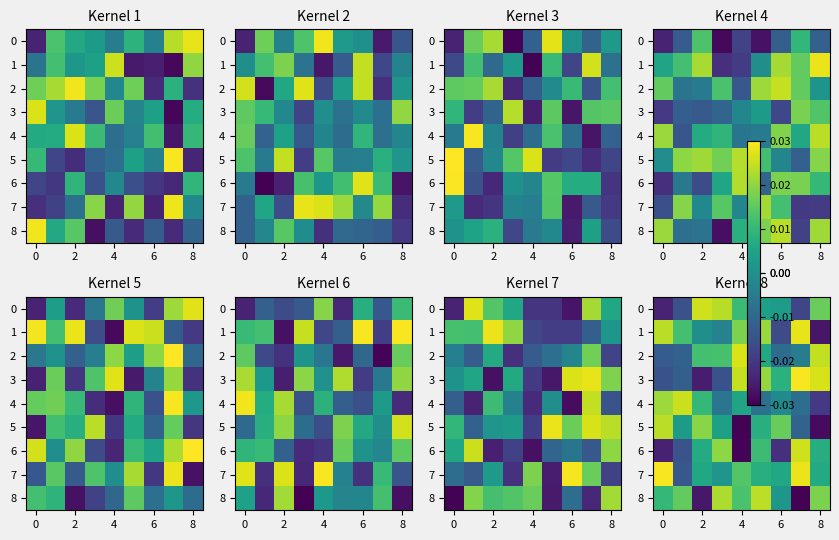

The value of 2 at 8 is 0.0. True or false?

False